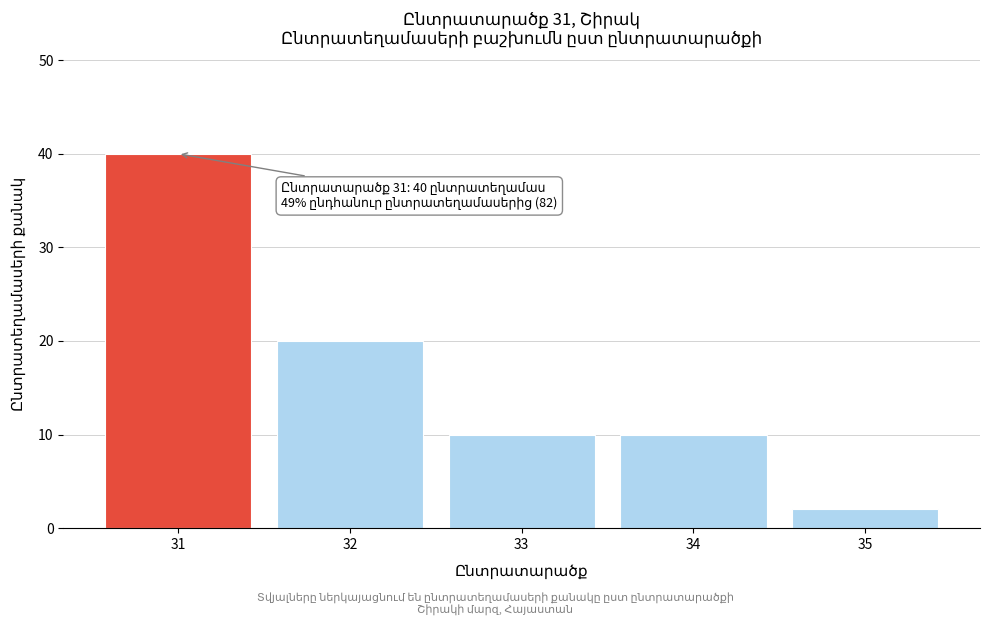

Reading left to right, extract all data points from this chart.

31=40	32=20	33=10	34=10	35=2